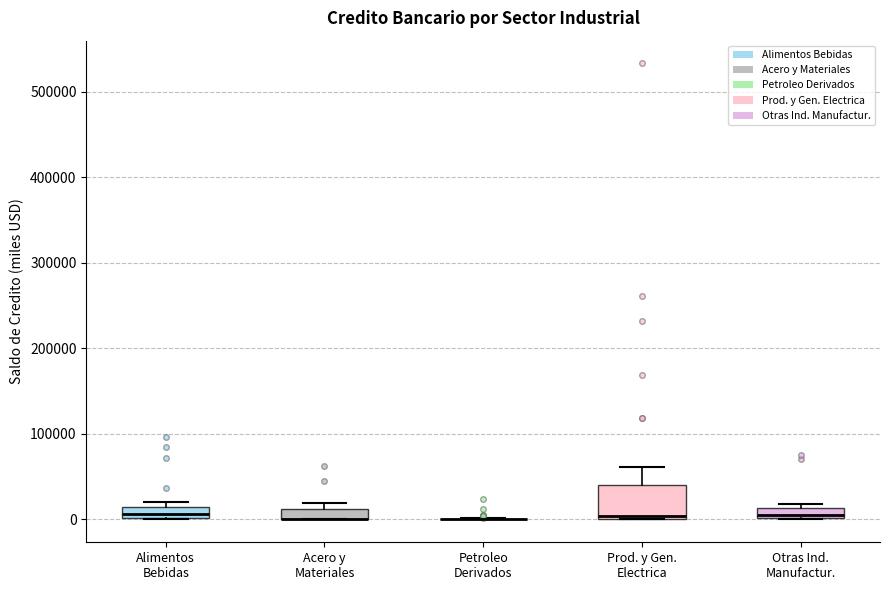

Where is the upper edge of the box for Otras Ind. Manufactur. on the y-axis? The values are not printed on the chart, so give them approximately, as read against the axis.

10000